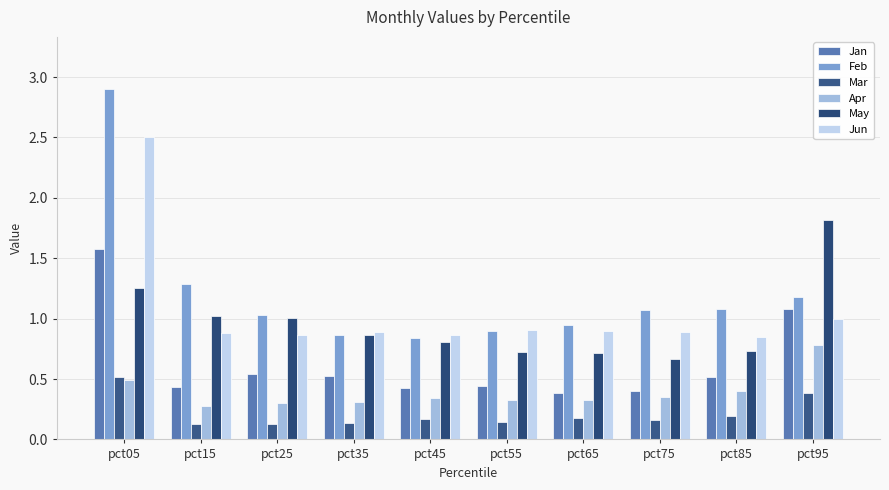

Which has a higher value, pct85 or pct15?

pct85